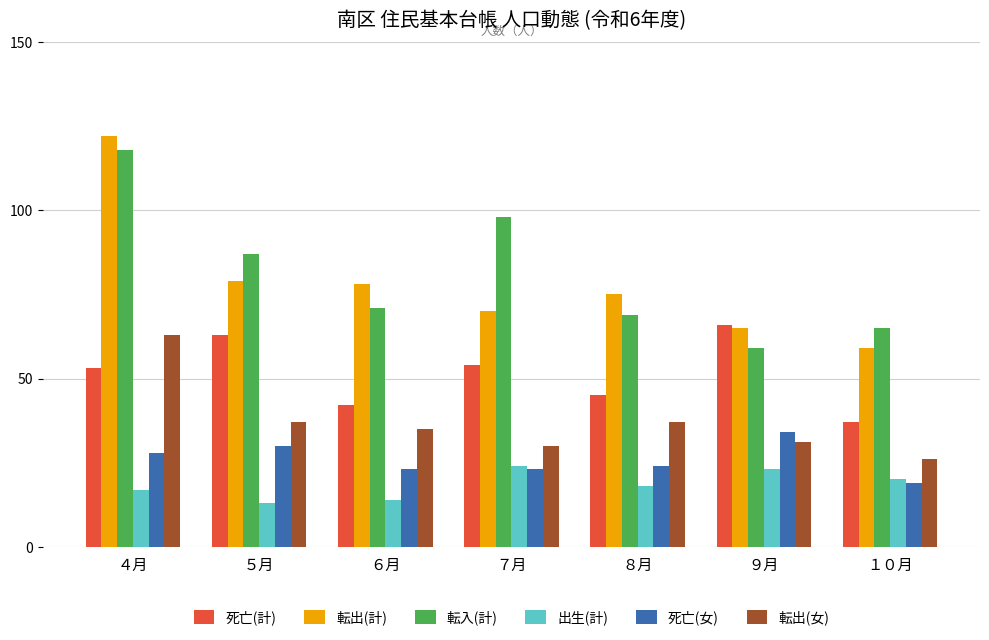

Is it true that 死亡(計) equals 63 at ５月?

True